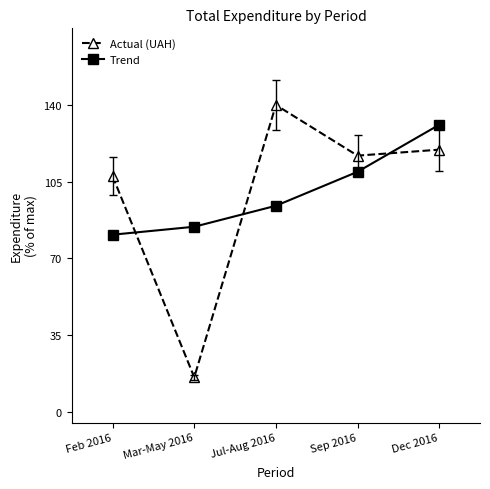

Which category has the lowest value across all series?

Mar-May 2016